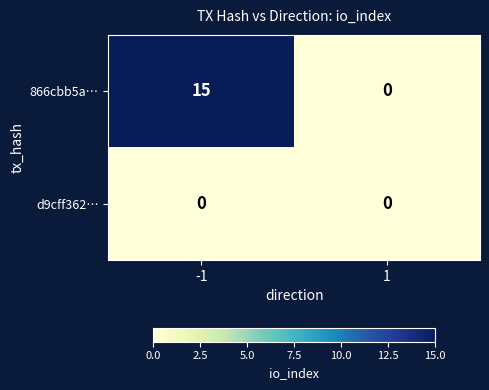

Reading left to right, transcribe all the data shown in this chart.

866cbb5a…: 15	0
d9cff362…: 0	0